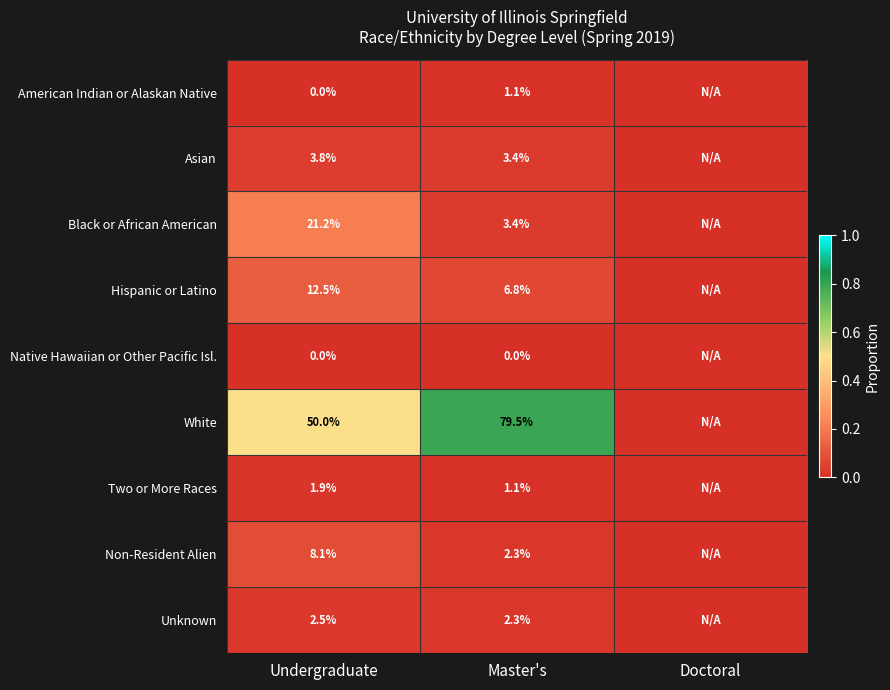

How many series are shown in this chart?

9